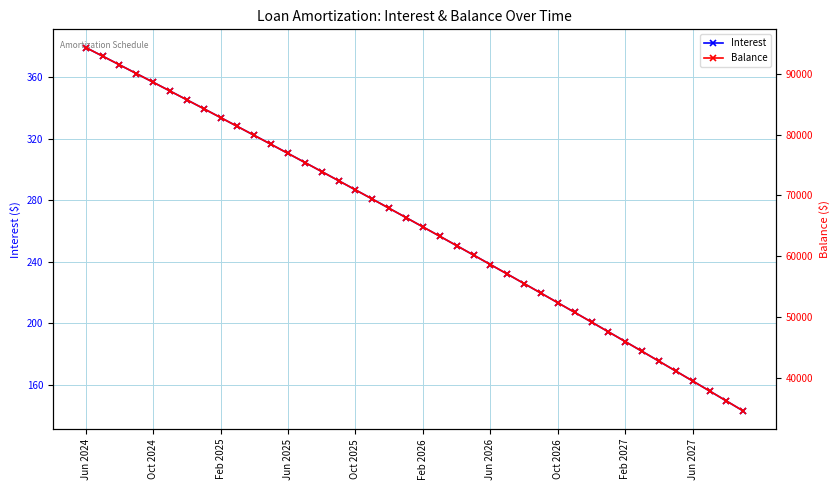

True or false: Interest and Balance cross at least once.

False